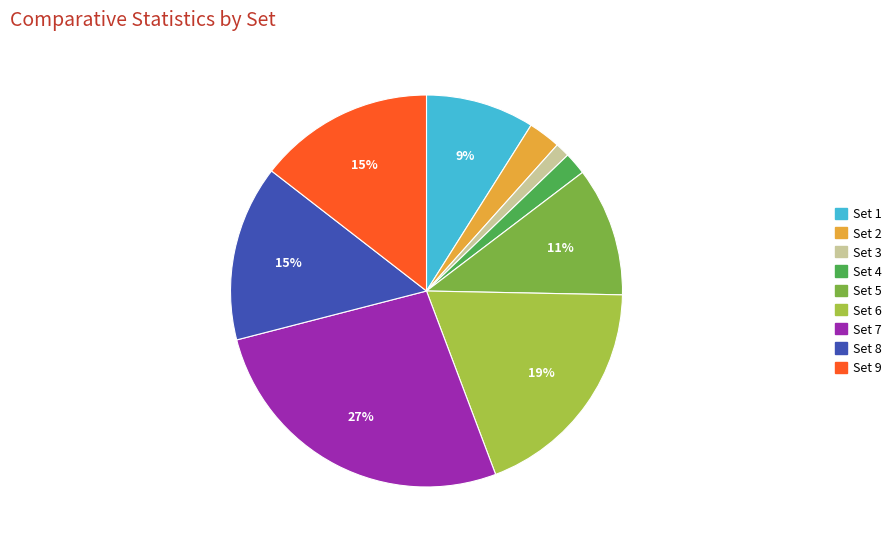

To the nearest percent, what is the difference between the Set 9 and Set 2 slice percentages?

12%